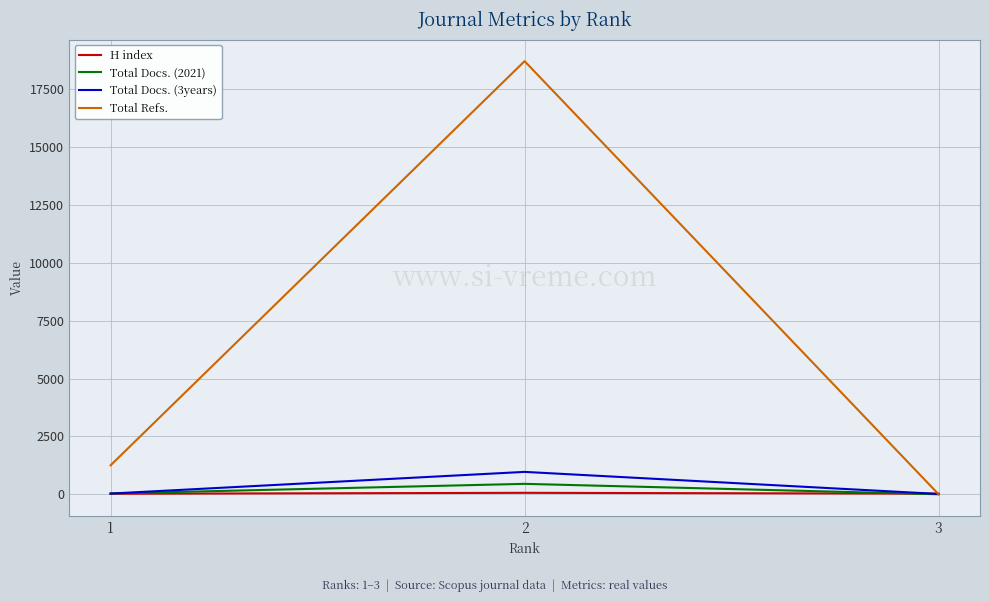

At how many categories does at least one series exceed 2810?

1